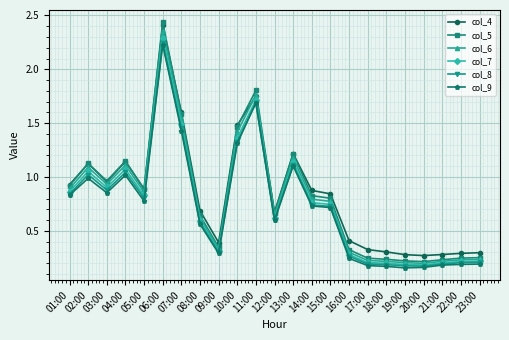

True or false: col_4 and col_9 cross at least once.

False